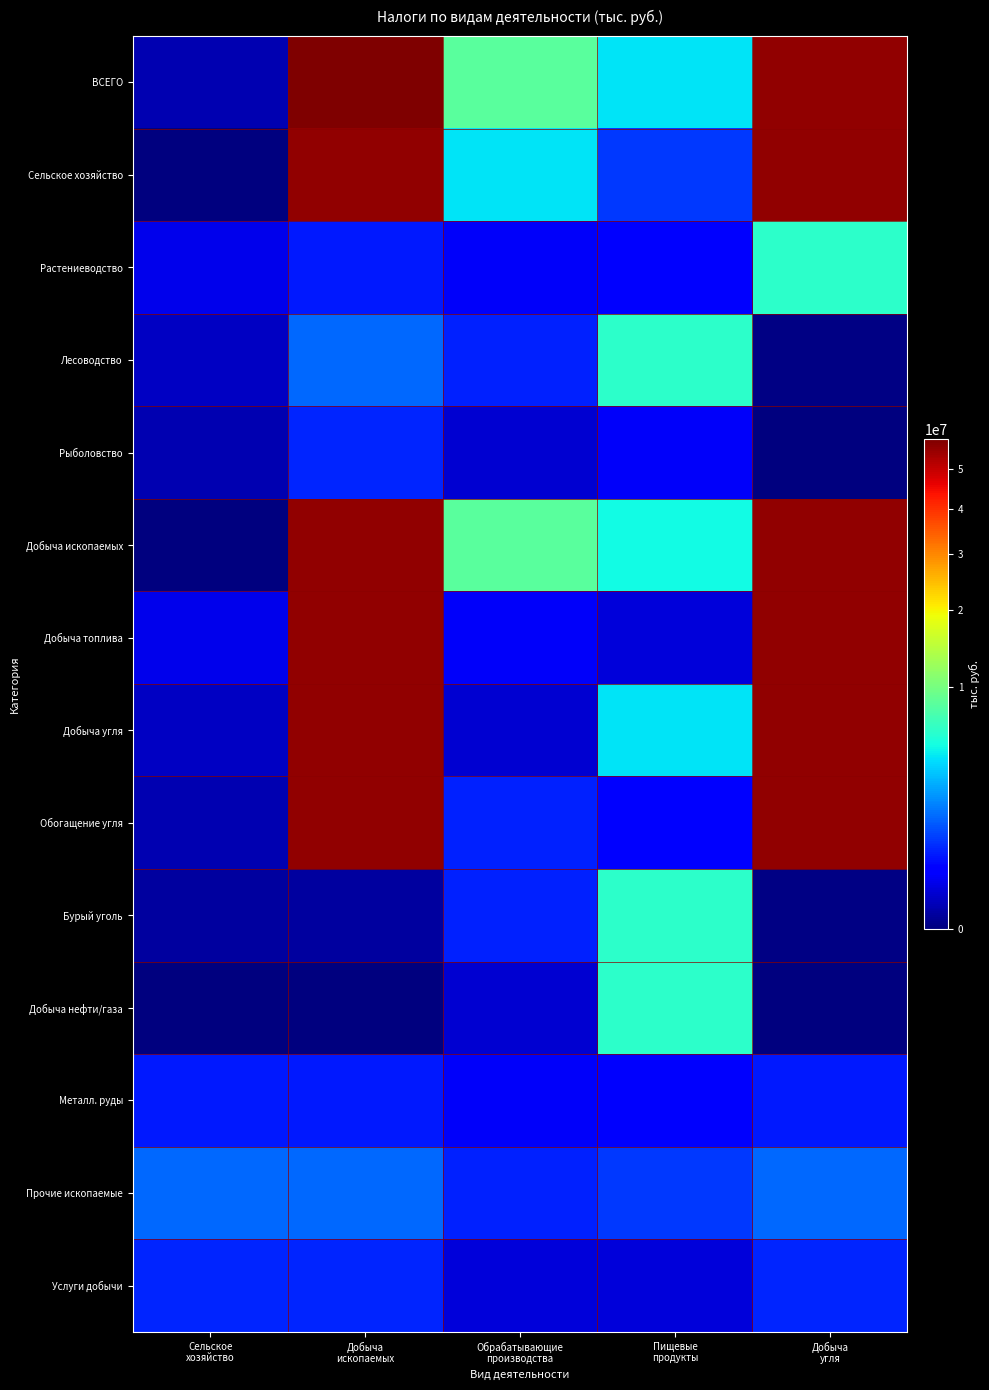

Reading left to right, what are all the values shown in this chart?

ВСЕГО: Сельское
хозяйство=23733	Добыча
ископаемых=58602058	Обрабатывающие
производства=8355990	Пищевые
продукты=4218765	Добыча
угля=56026747
Сельское хозяйство: Сельское
хозяйство=0	Добыча
ископаемых=56026748	Обрабатывающие
производства=4218765	Пищевые
продукты=837882	Добыча
угля=56026747
Растениеводство: Сельское
хозяйство=167113	Добыча
ископаемых=508120	Обрабатывающие
производства=219729	Пищевые
продукты=256883	Добыча
угля=6106924
Лесоводство: Сельское
хозяйство=52976	Добыча
ископаемых=1442842	Обрабатывающие
производства=582115	Пищевые
продукты=6162679	Добыча
угля=138
Рыболовство: Сельское
хозяйство=23733	Добыча
ископаемых=624348	Обрабатывающие
производства=84075	Пищевые
продукты=225166	Добыча
угля=1
Добыча ископаемых: Сельское
хозяйство=0	Добыча
ископаемых=56026748	Обрабатывающие
производства=8355990	Пищевые
продукты=5012000	Добыча
угля=56026747
Добыча топлива: Сельское
хозяйство=167113	Добыча
ископаемых=56026747	Обрабатывающие
производства=219729	Пищевые
продукты=110053	Добыча
угля=56026747
Добыча угля: Сельское
хозяйство=52976	Добыча
ископаемых=56026747	Обрабатывающие
производства=84075	Пищевые
продукты=4218765	Добыча
угля=56026747
Обогащение угля: Сельское
хозяйство=23733	Добыча
ископаемых=56017619	Обрабатывающие
производства=582115	Пищевые
продукты=256883	Добыча
угля=56017619
Бурый уголь: Сельское
хозяйство=9128	Добыча
ископаемых=9128	Обрабатывающие
производства=577283	Пищевые
продукты=6134220	Добыча
угля=138
Добыча нефти/газа: Сельское
хозяйство=1	Добыча
ископаемых=1	Обрабатывающие
производства=81575	Пищевые
продукты=6104079	Добыча
угля=1
Металл. руды: Сельское
хозяйство=508120	Добыча
ископаемых=508120	Обрабатывающие
производства=215126	Пищевые
продукты=241284	Добыча
угля=508120
Прочие ископаемые: Сельское
хозяйство=1442842	Добыча
ископаемых=1442842	Обрабатывающие
производства=577283	Пищевые
продукты=806035	Добыча
угля=1442842
Услуги добычи: Сельское
хозяйство=624348	Добыча
ископаемых=624348	Обрабатывающие
производства=109049	Пищевые
продукты=109049	Добыча
угля=624348